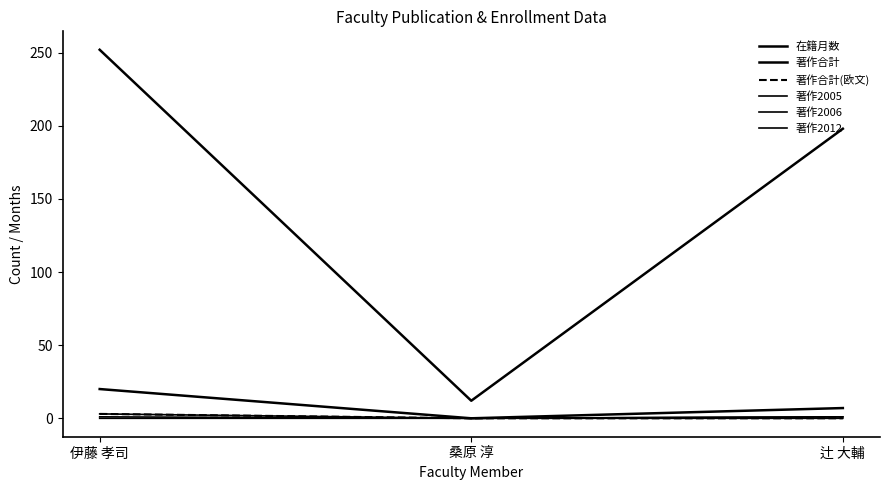

Is this an area chart (filled region under the line)?

No